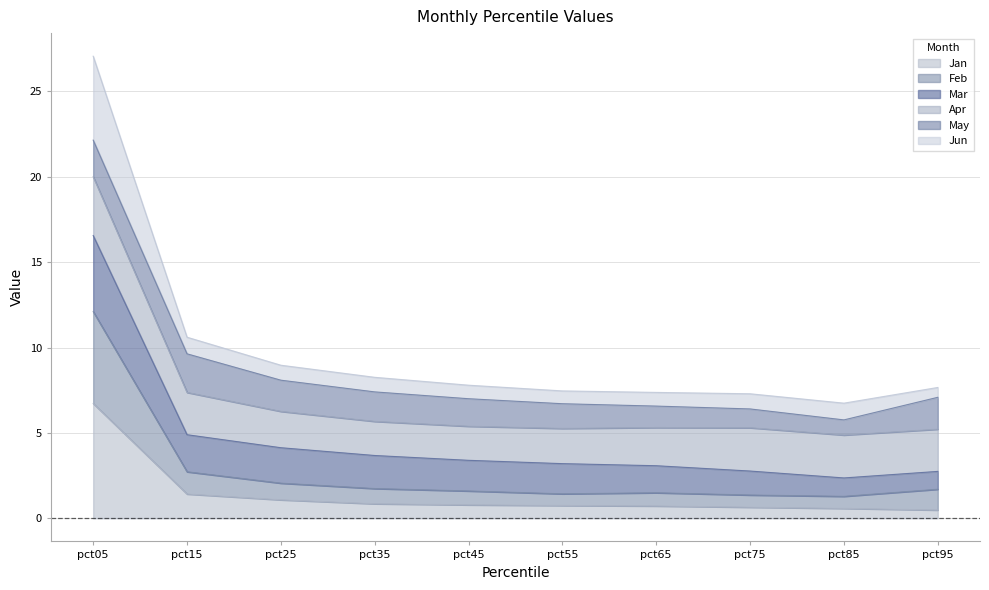

Read the Jan value at pct15.

1.4